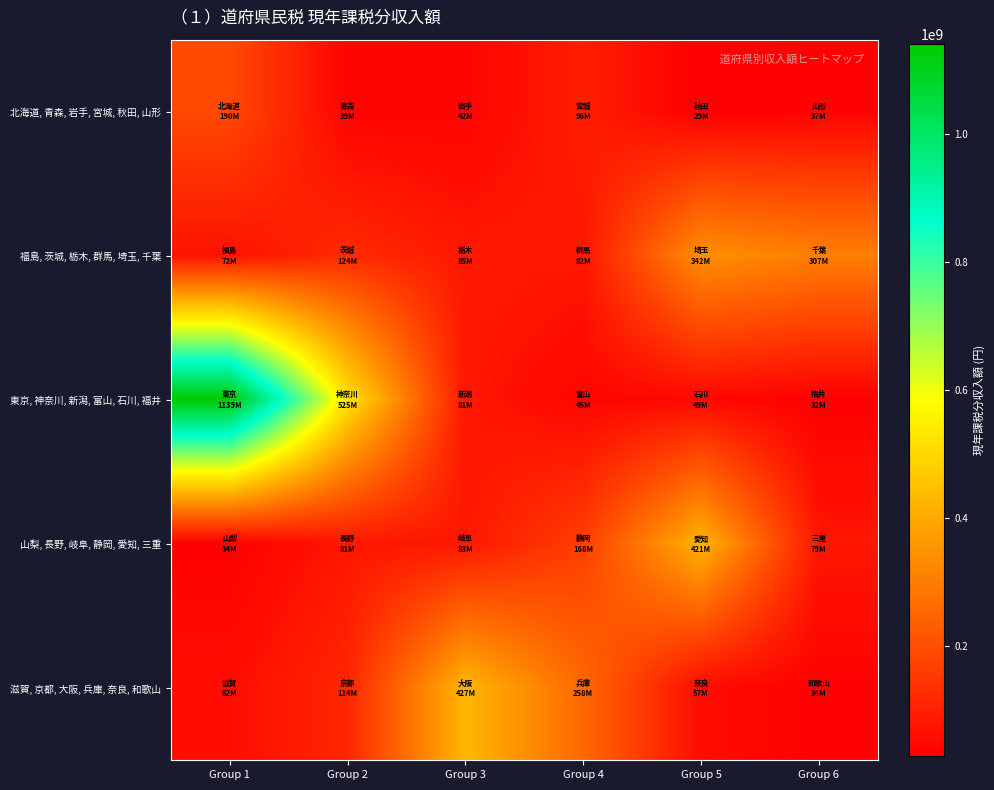

Which series has the largest total across all categories?

東京, 神奈川, 新潟, 富山, 石川, 福井